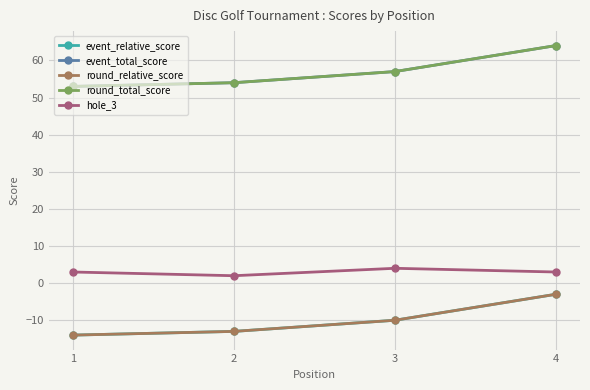

Rank the categories by hole_3 value from lowest to highest.

2, 1, 4, 3